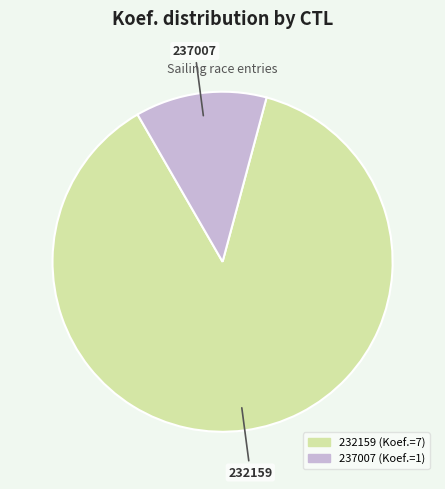

How many segments does this pie chart have?

2